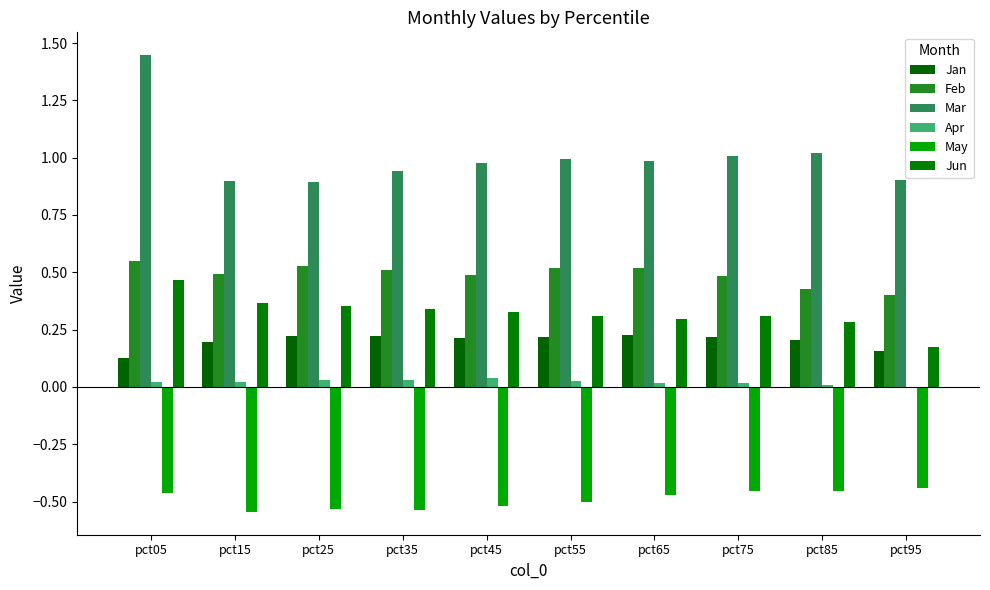

How many data points does each series have?

10